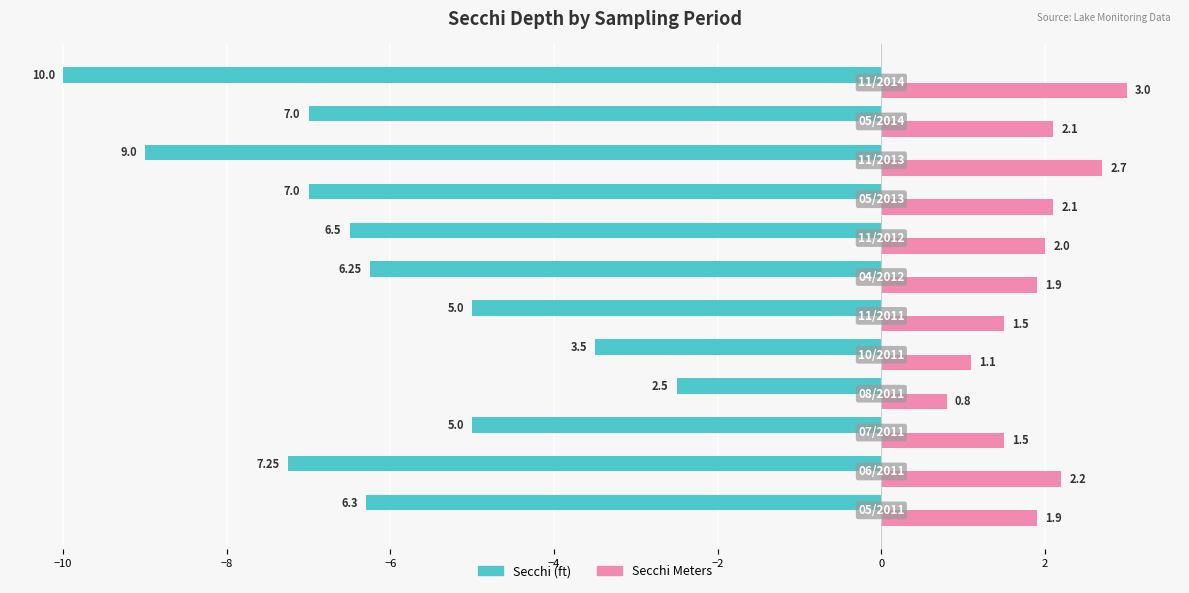

Is it true that Secchi equals -4.8 at 11?

False